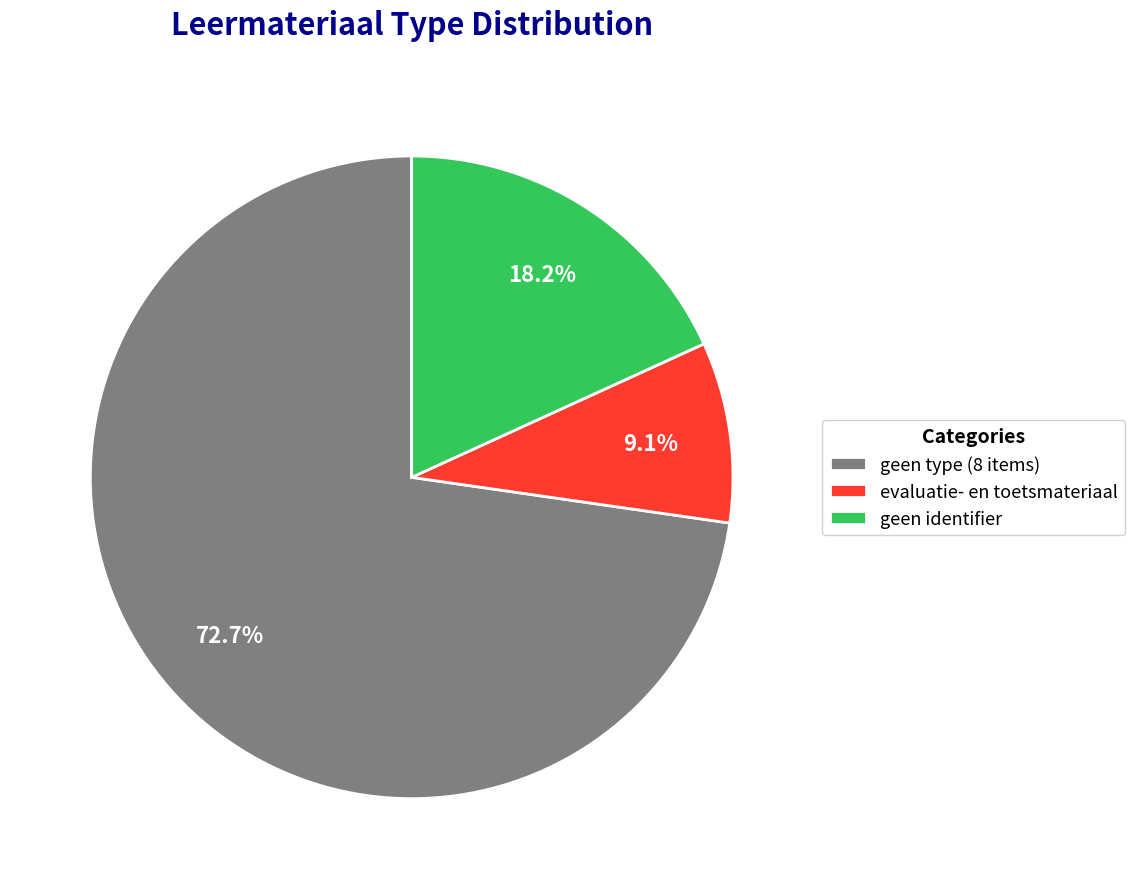

Rank the categories by value from highest to lowest.

geen type (8 items), geen identifier, evaluatie- en toetsmateriaal